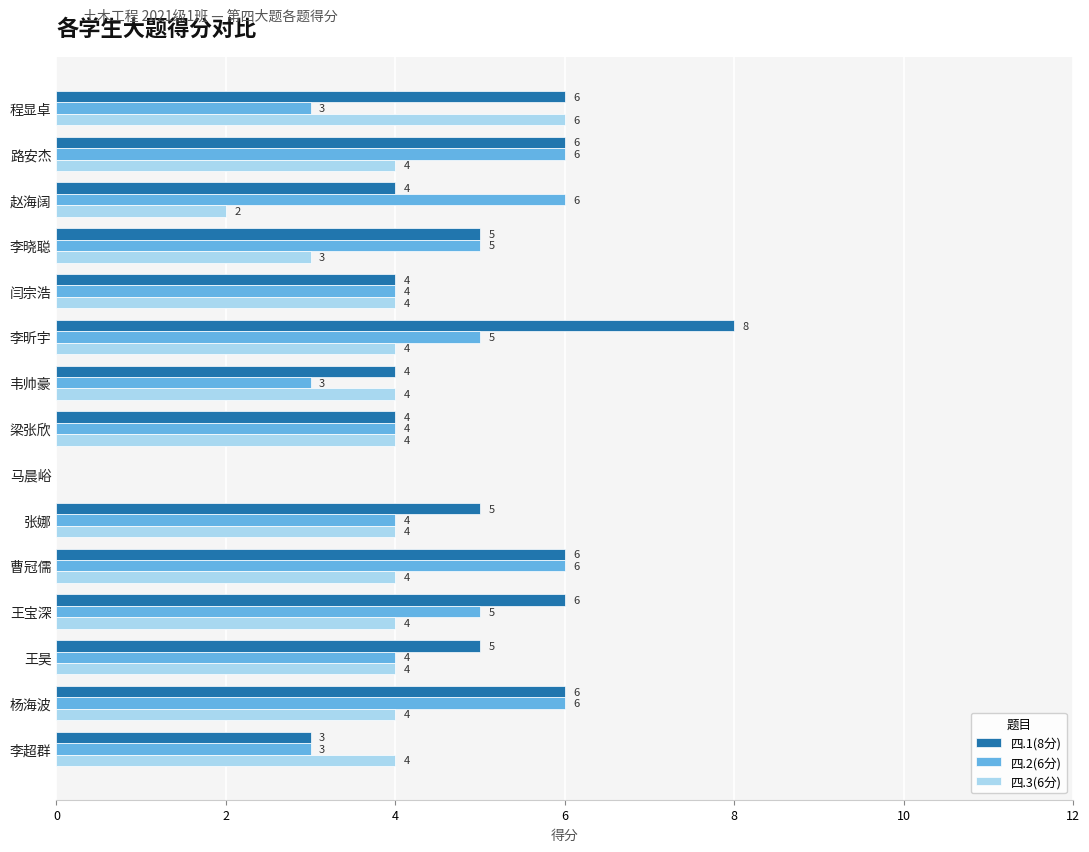

What is the greatest value displayed?

8